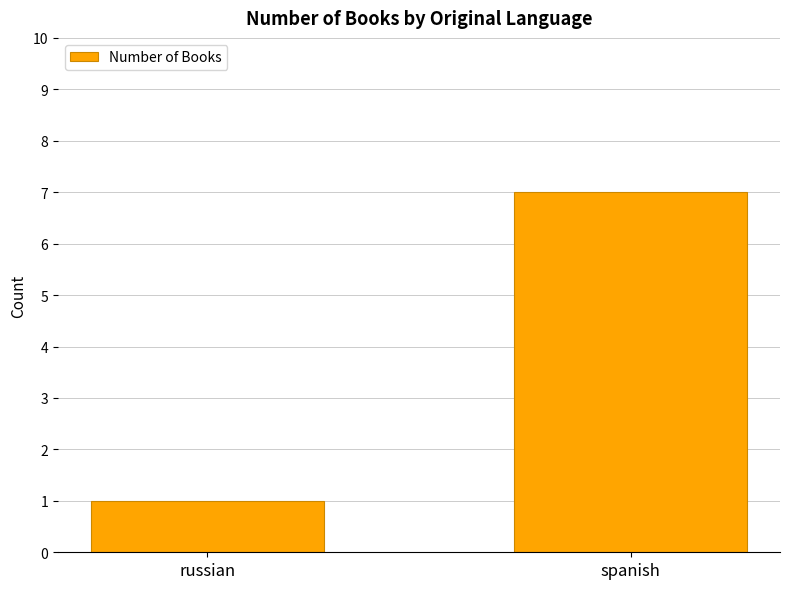

Does the chart contain stacked bars?

No